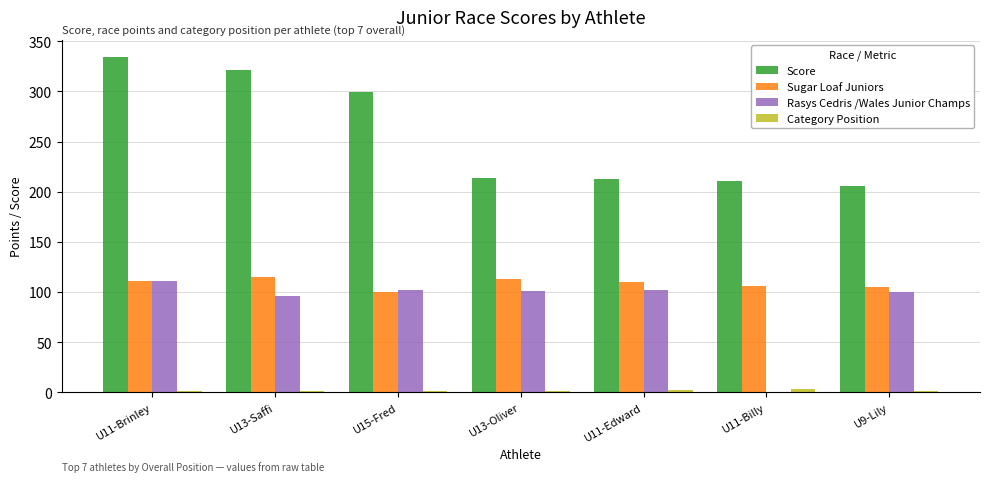

Are the bars horizontal?

No